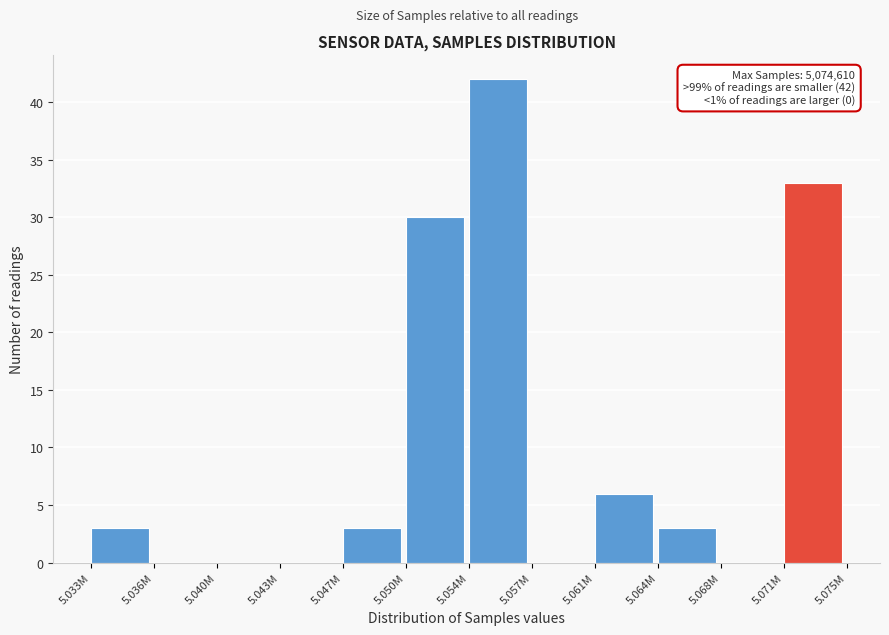

Reading left to right, transcribe all the data shown in this chart.

5.033M=3	5.036M=0	5.040M=0	5.043M=0	5.047M=3	5.050M=30	5.054M=42	5.057M=0	5.061M=6	5.064M=3	5.068M=0	5.071M=33